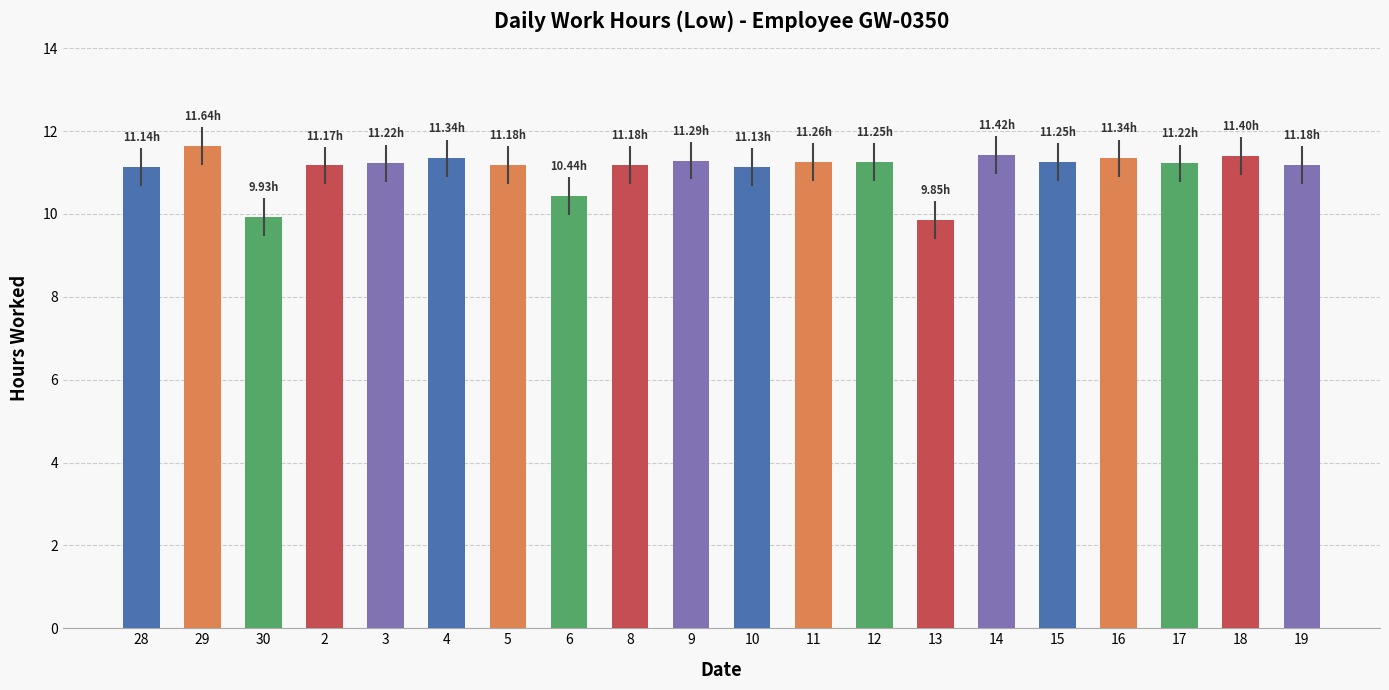

What is the difference between the maximum and minimum values?

1.8